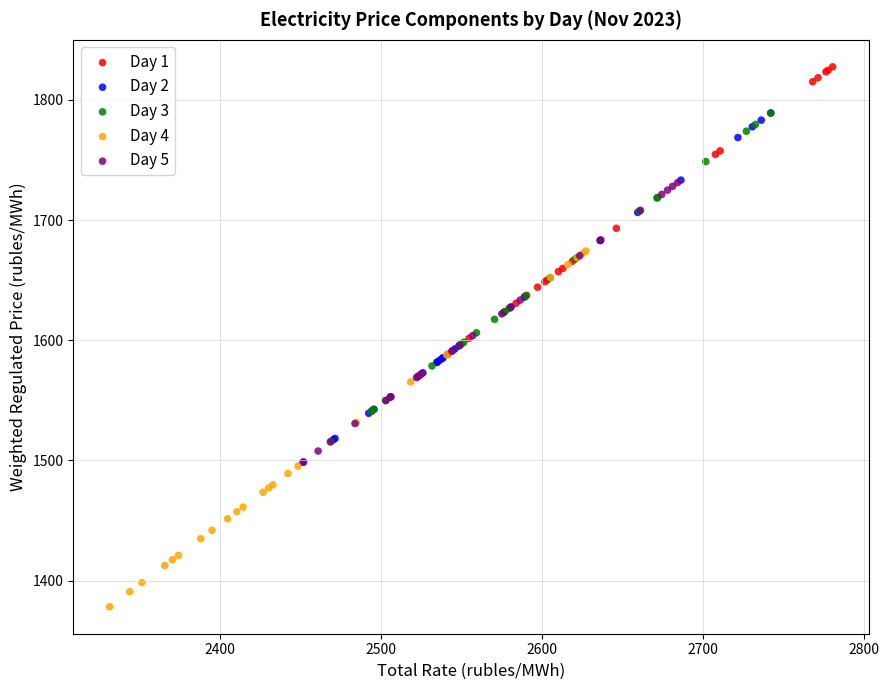

Which series contains the highest Y value?

Day 1